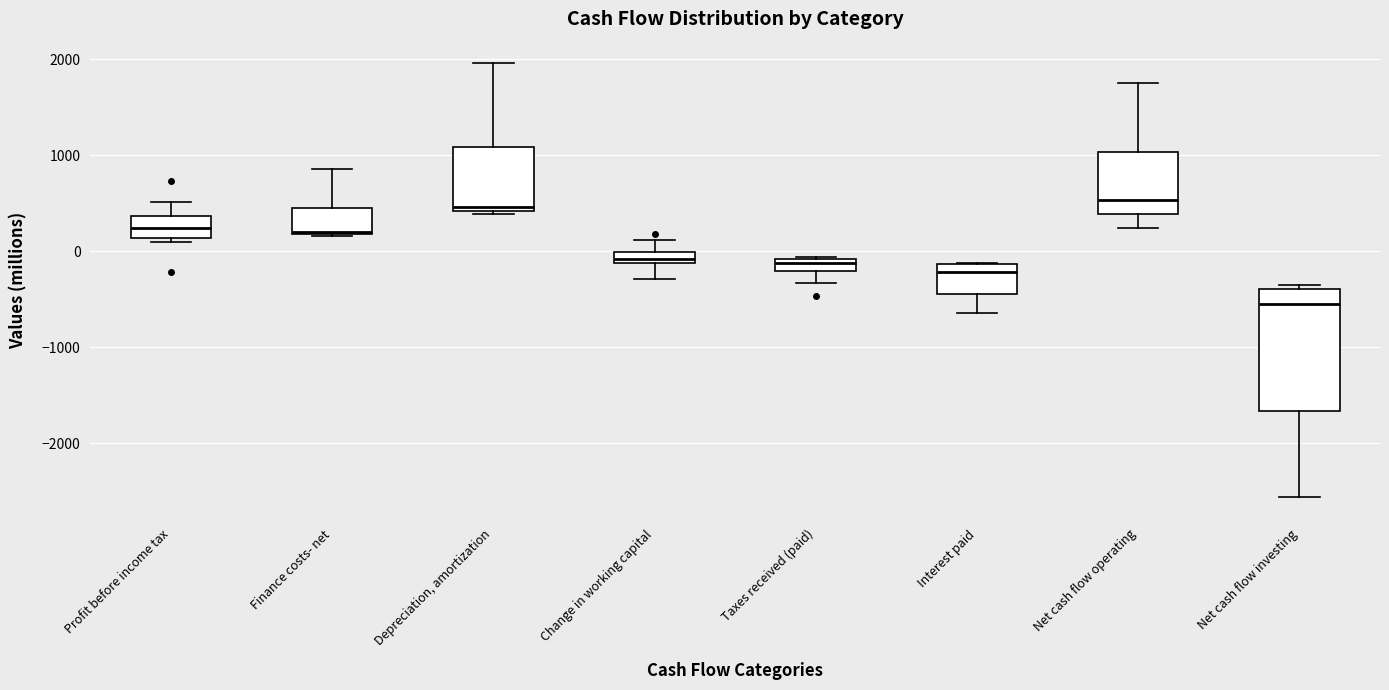

Where is the lower edge of the box for Finance costs- net on the y-axis? The values are not printed on the chart, so give them approximately, as read against the axis.

200